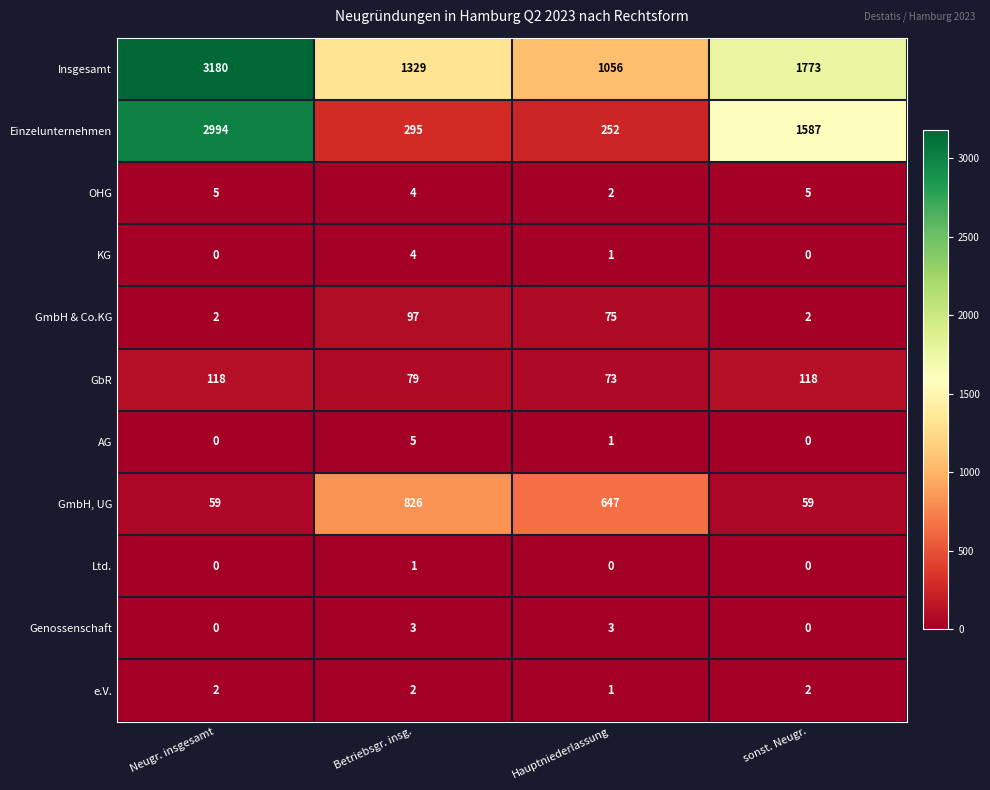

What is the greatest value displayed?

3180